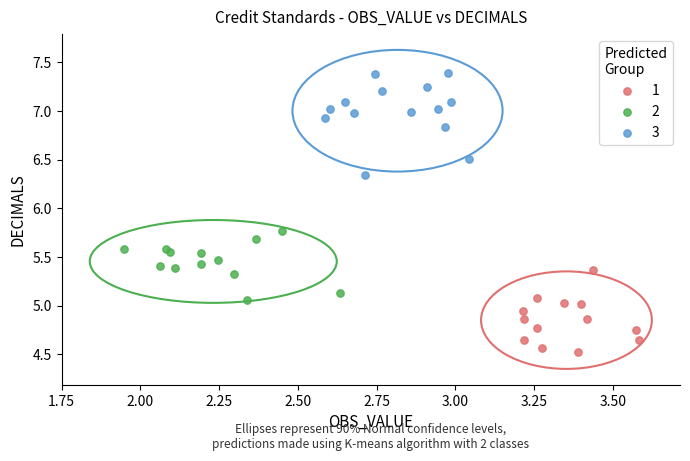

Which series contains the highest Y value?

3